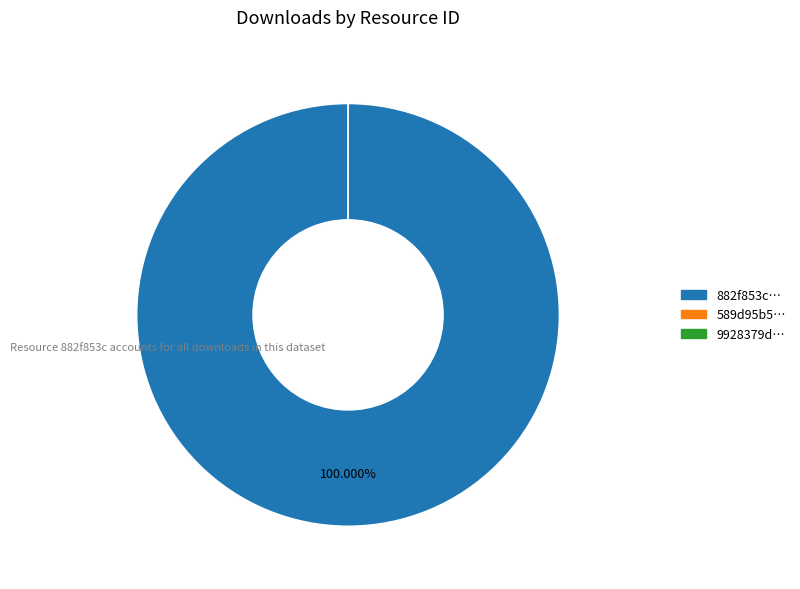

Is it true that 882f853c-88b8-4ead-89f8-81da6f8daa1c is 100% of the pie?

True